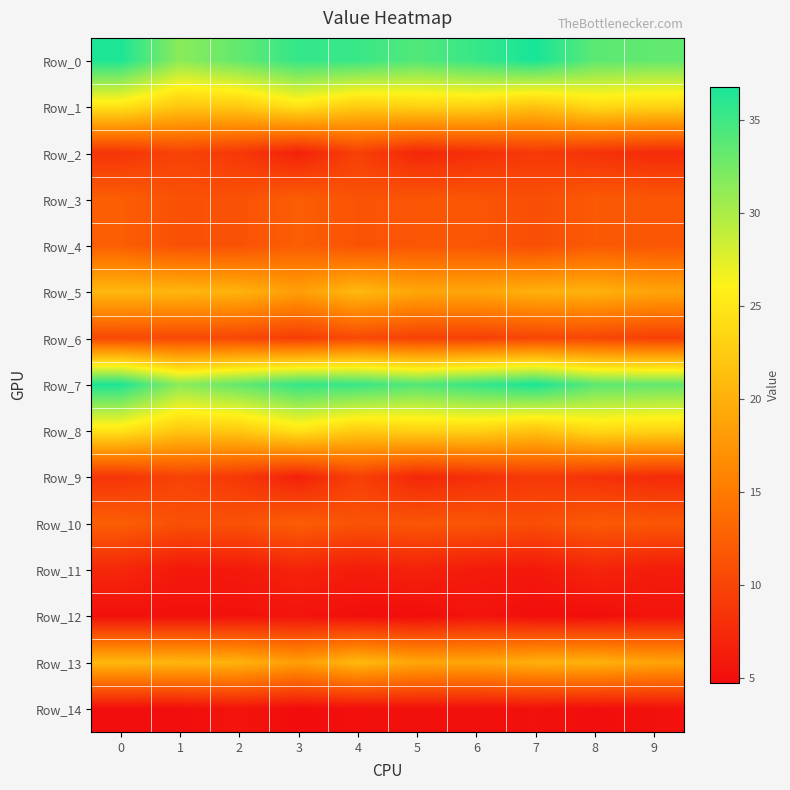

What is the greatest value displayed?

36.8